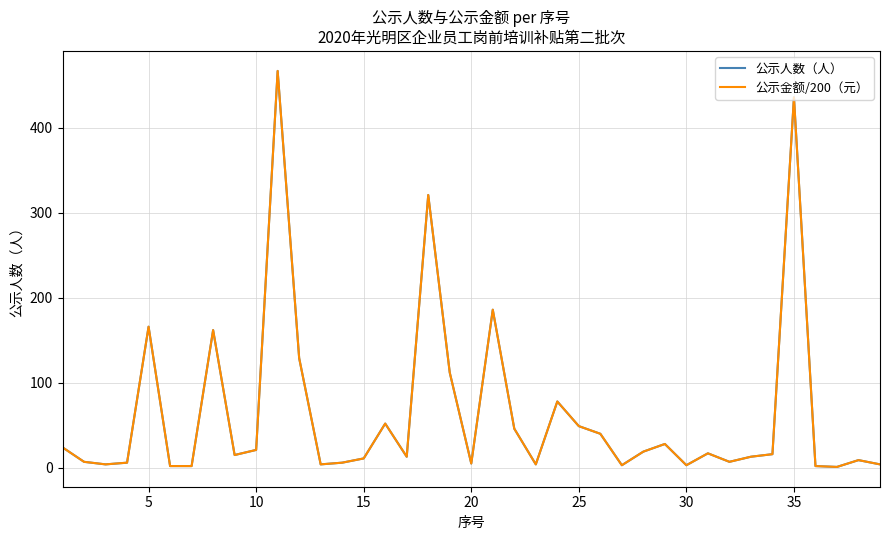

Does the chart display data point markers on the line(s)?

No